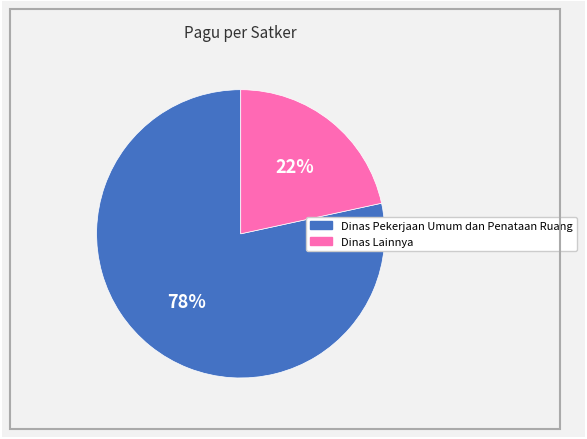

To the nearest percent, what is the average slice percentage?

50%